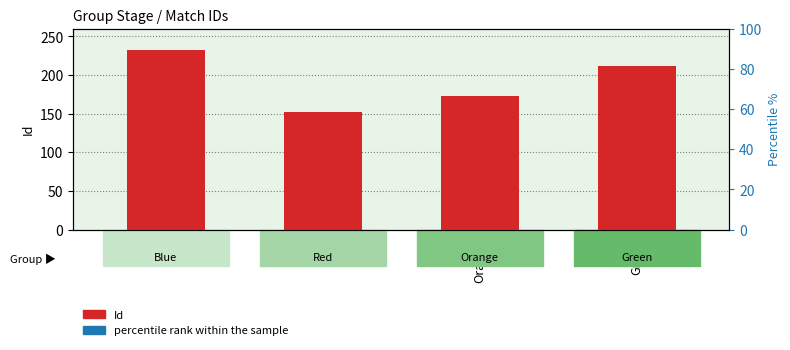

Which series has the largest range (max minus min)?

Id